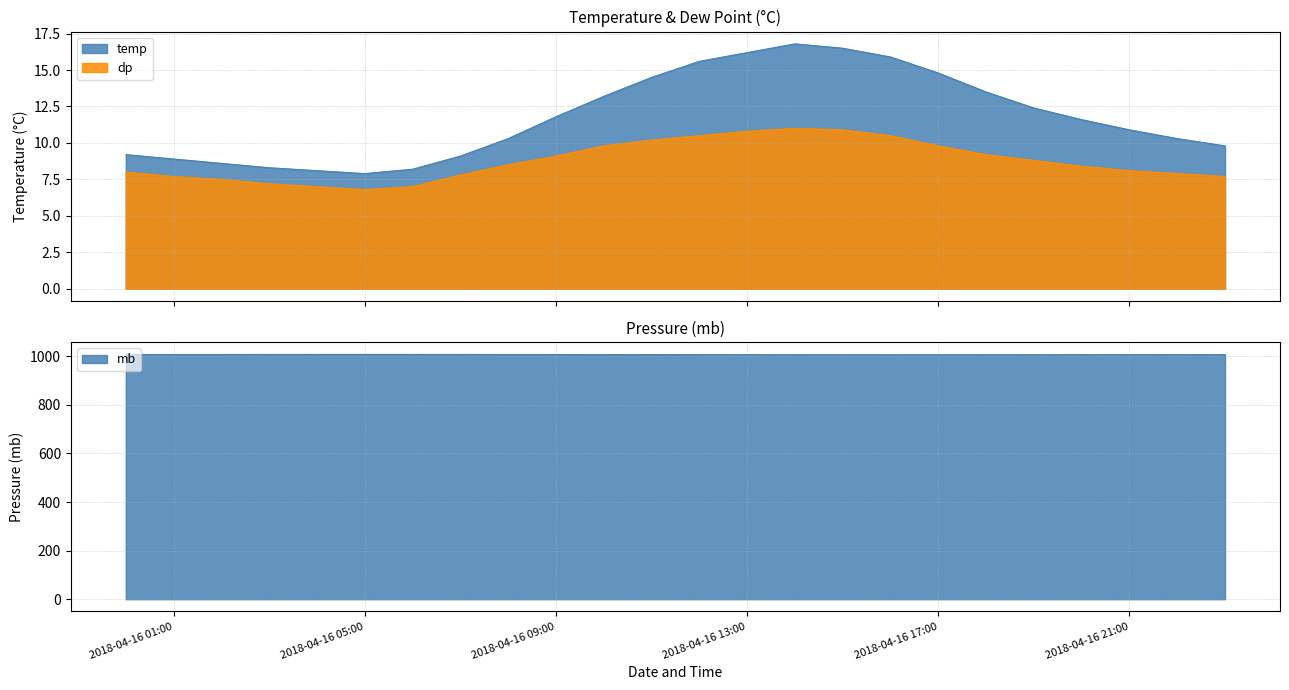

How many data points does each series have?

24